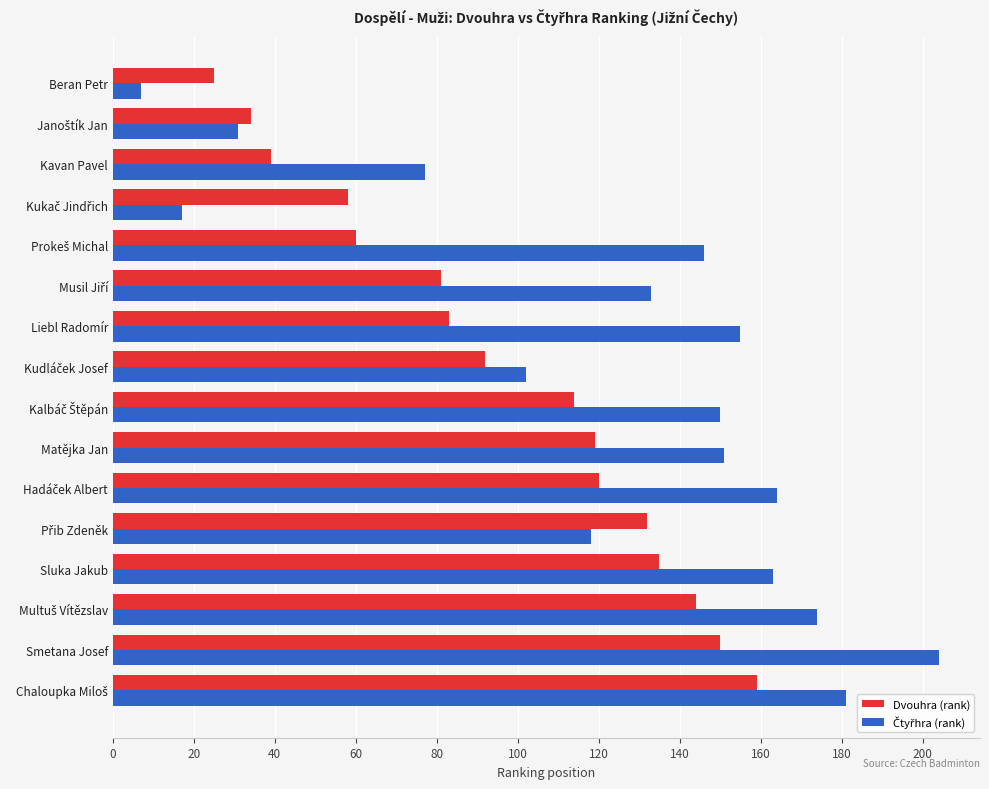

True or false: Dvouhra (rank) has a value of 119 at Matějka Jan.

True